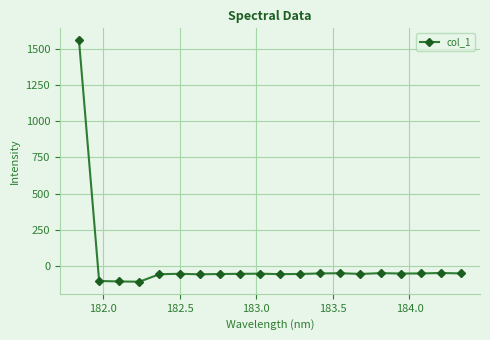

What is the greatest value displayed?

1560.3